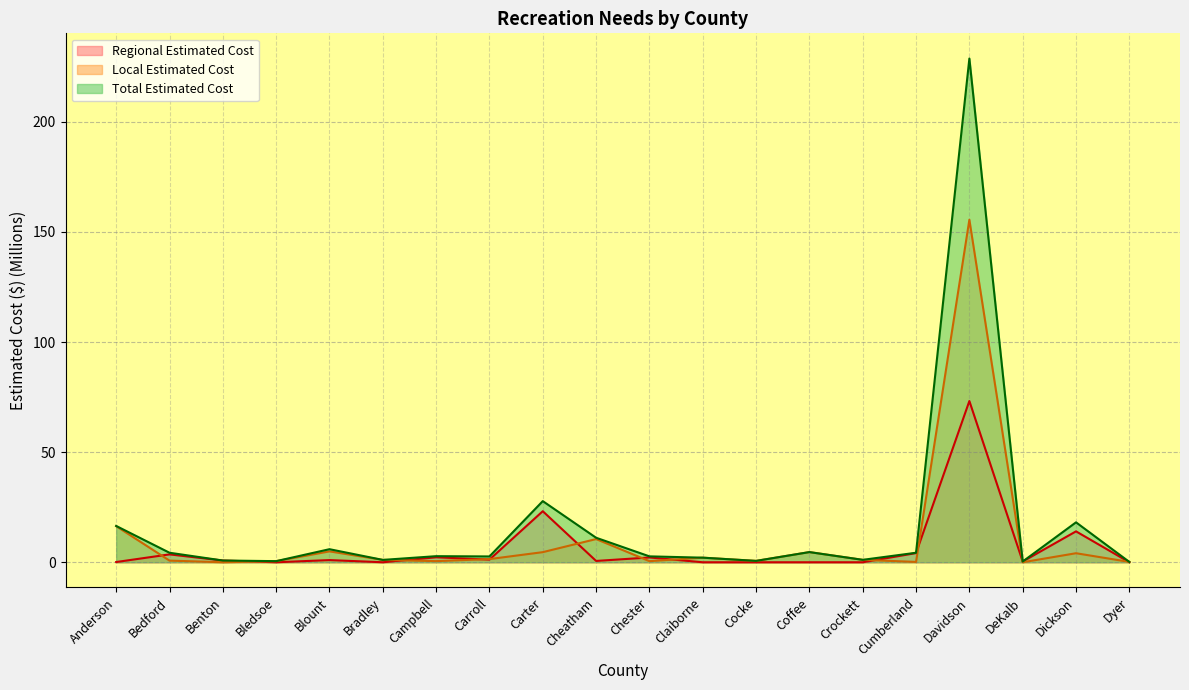

Which label corresponds to the smallest value in the chart?

Bledsoe